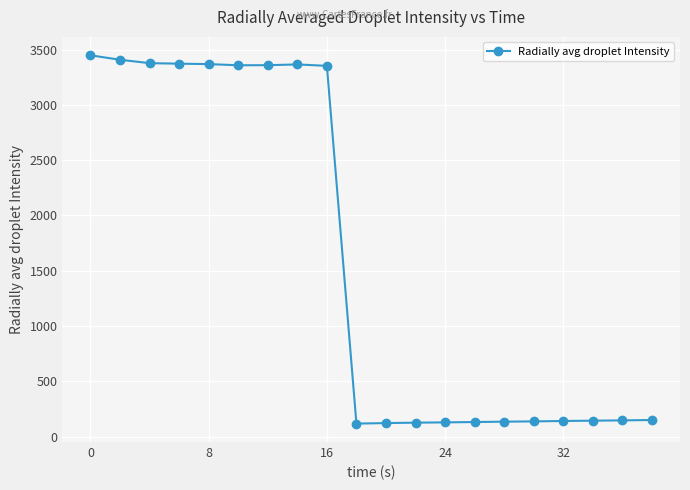

What is the value of the 10th point from the left?

117.6